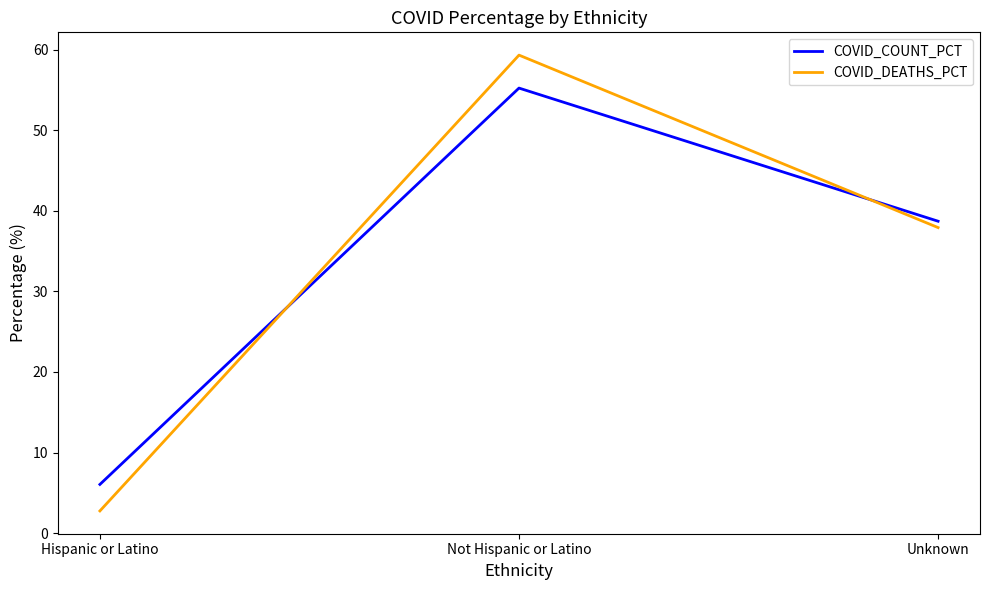

What is the spread (max minus min) of values at Unknown?

0.8